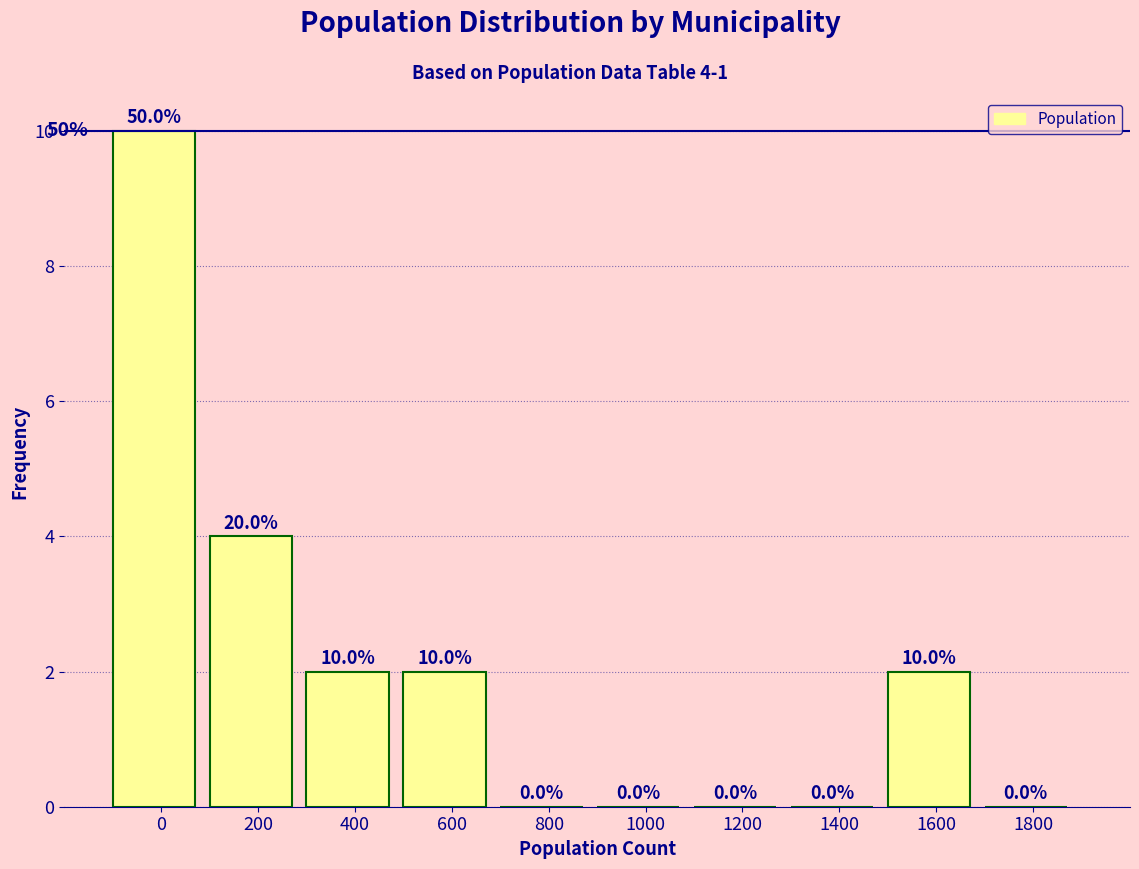

Reading right to left, list all the values displayed in this chart.

1800=0	1600=2	1400=0	1200=0	1000=0	800=0	600=2	400=2	200=4	0=10